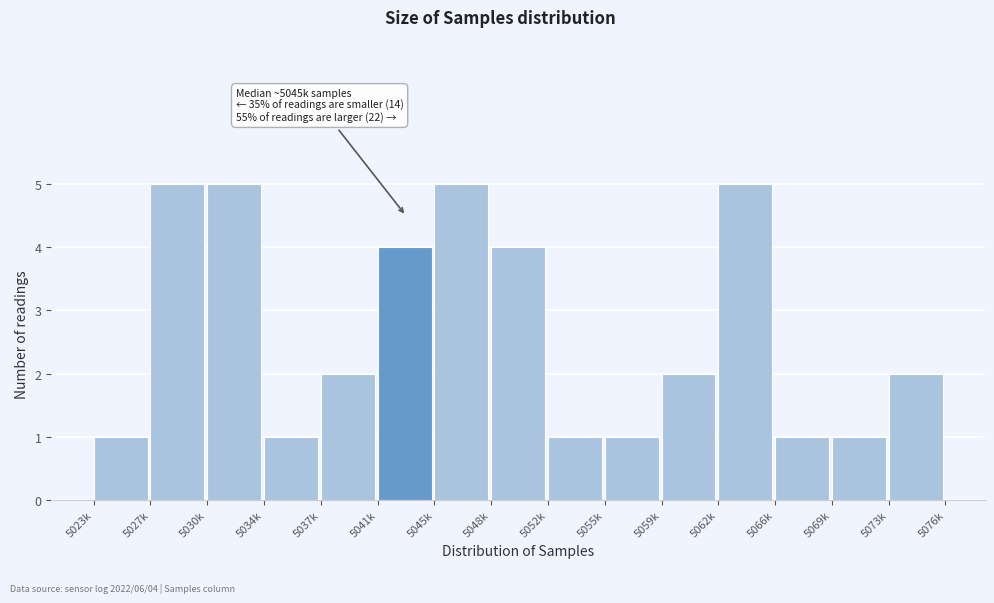

Reading left to right, transcribe all the data shown in this chart.

1	5	5	1	2	4	5	4	1	1	2	5	1	1	2